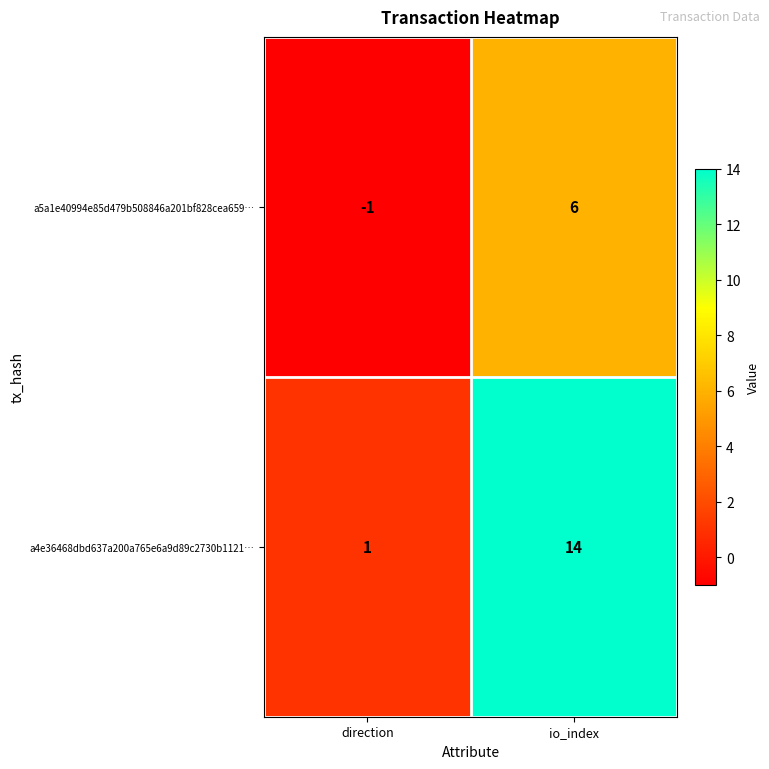

How many data points in a5a1e40994e85d479b508846a201bf828cea659… are less than 6?

1